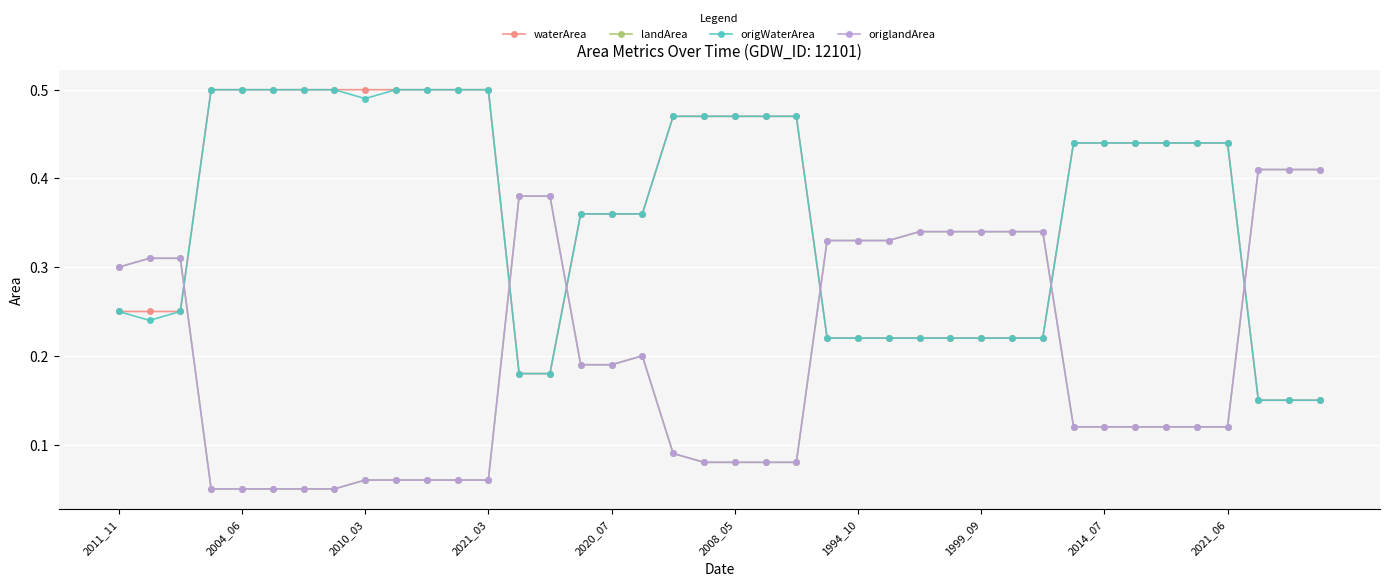

Does the chart have visible grid lines?

Yes